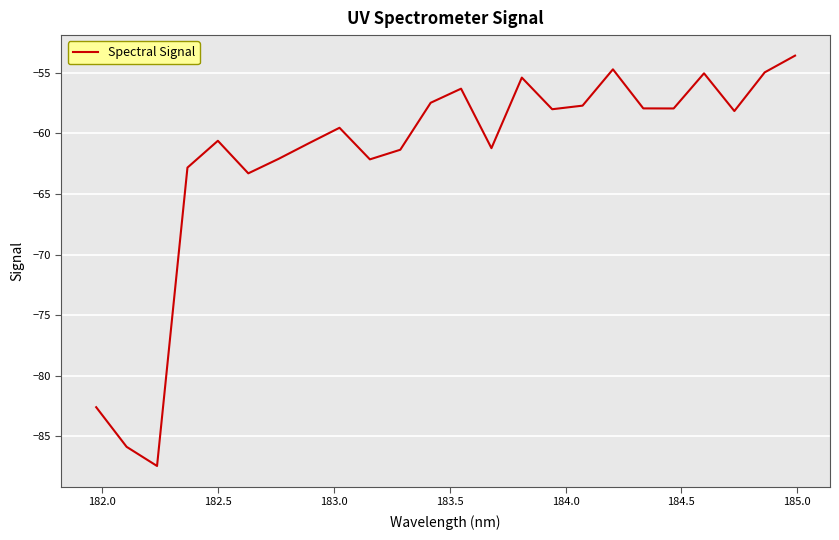

What is the minimum value shown in the chart?

-87.4